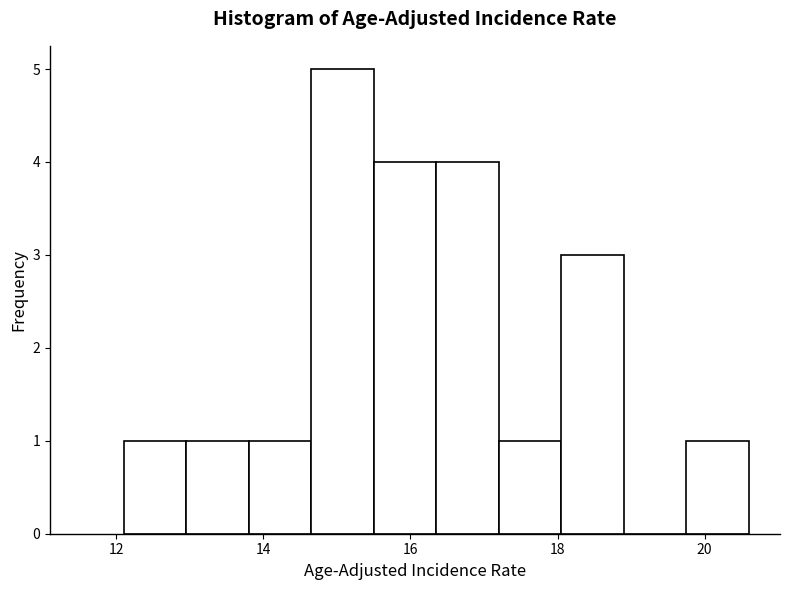

Reading left to right, list every bar in this chart as the range it spans on the x-axis followed by its height. Neither the bar edges nor the heights are printed on the chart, so give them approximately, as read against the axes.

12.10 to 12.95: 1
12.95 to 13.80: 1
13.80 to 14.65: 1
14.65 to 15.50: 5
15.50 to 16.35: 4
16.35 to 17.20: 4
17.20 to 18.05: 1
18.05 to 18.90: 3
18.90 to 19.75: 0
19.75 to 20.60: 1